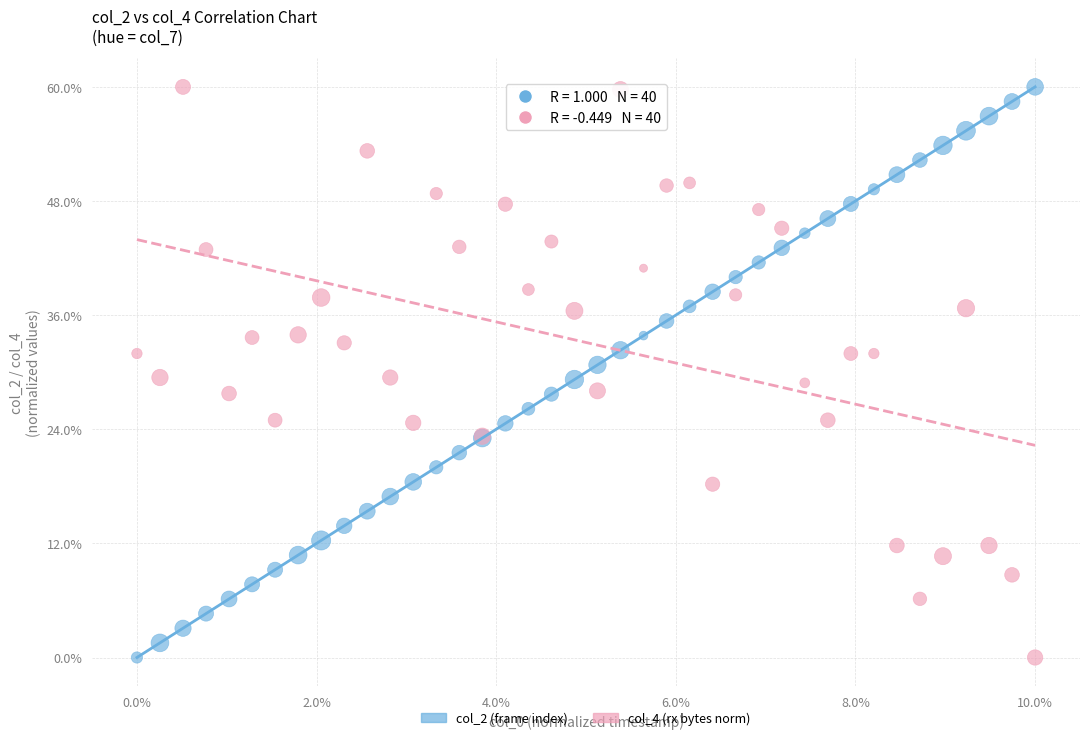

What are all the series names shown in the legend?

col_2 (frame index), col_4 (rx bytes norm)